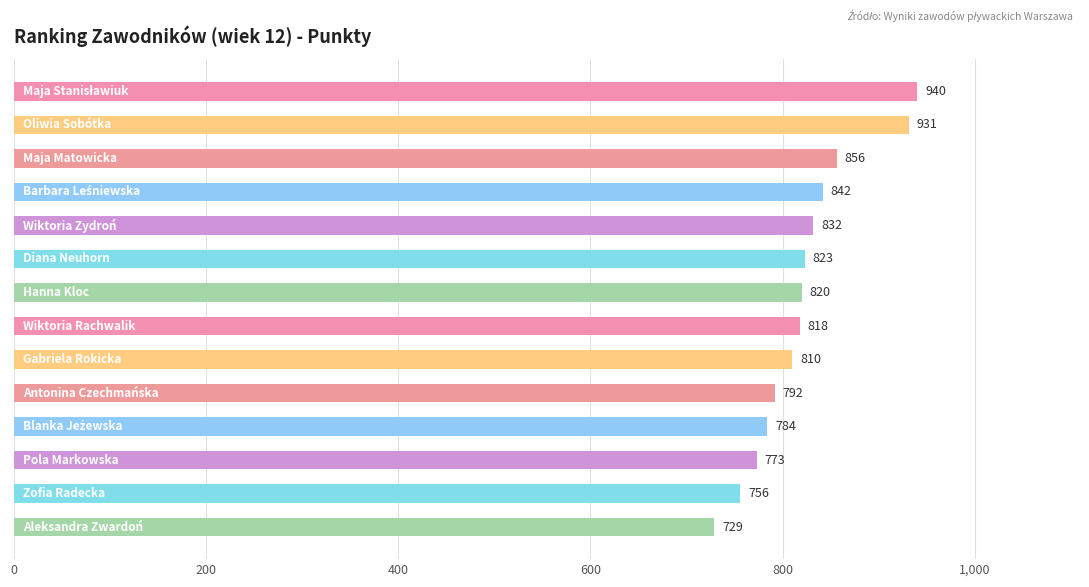

What is the value of the 7th bar from the top?

820